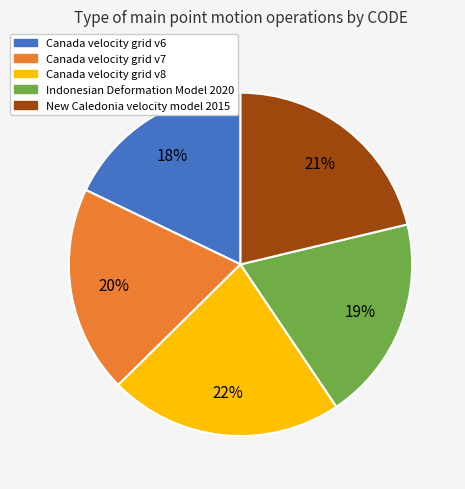

How many segments does this pie chart have?

5